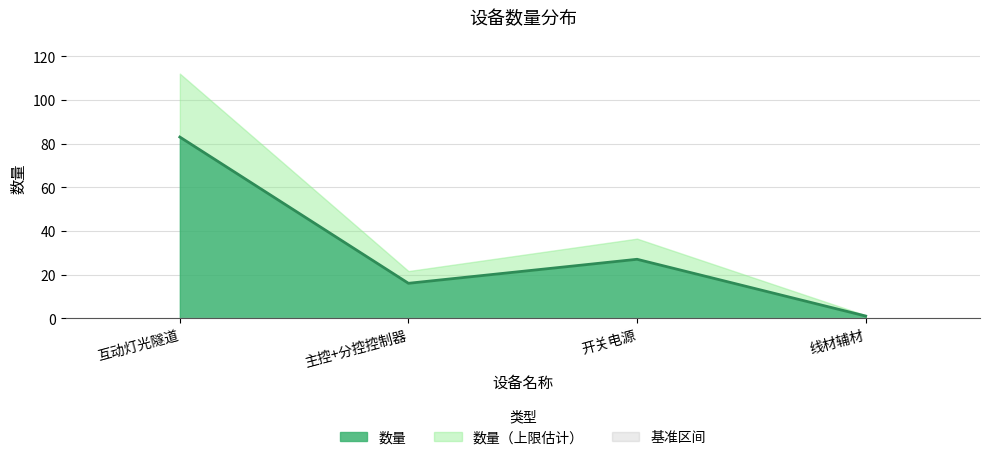

How many lines are shown in the chart?

1